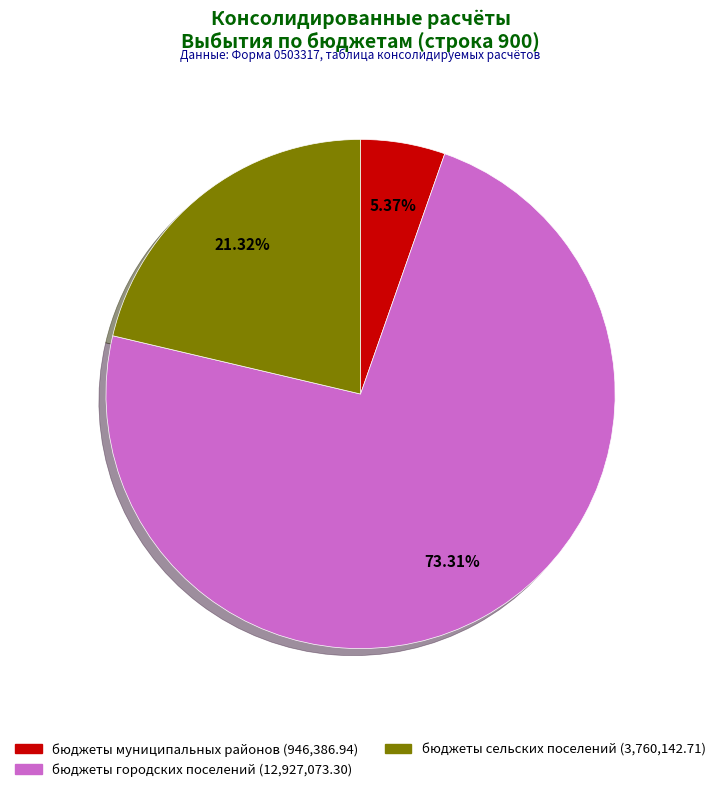

Combined, what portion of the pie is бюджеты городских поселений and бюджеты муниципальных районов?

78.7%